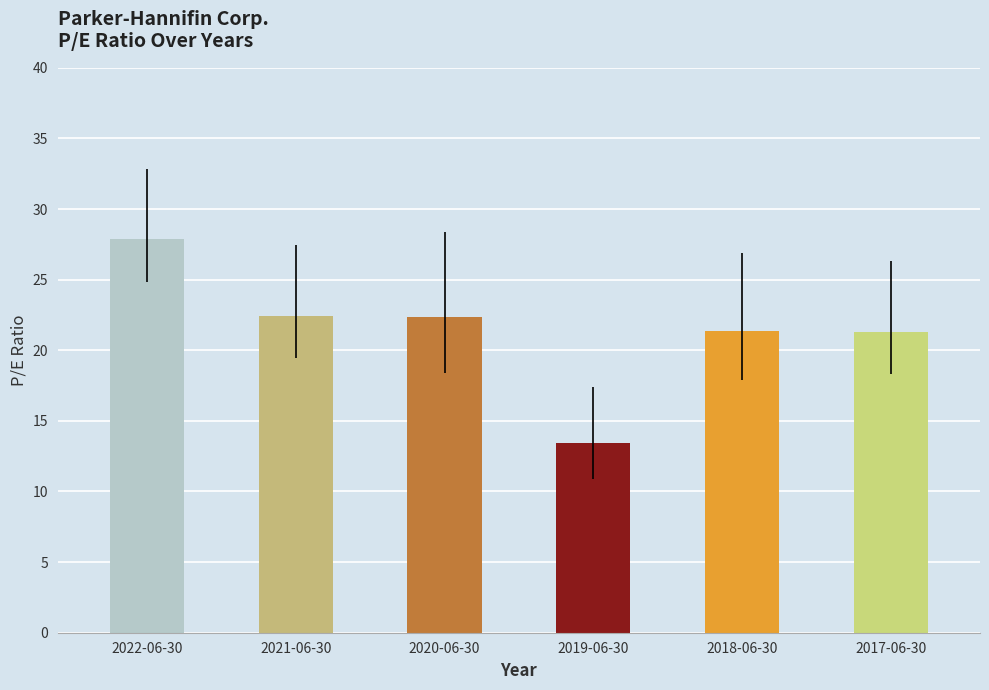

What is the label of the 4th bar from the right?

2020-06-30